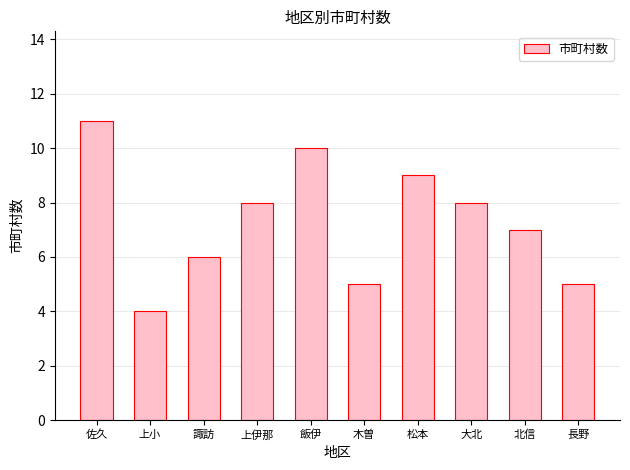

Reading left to right, transcribe all the data shown in this chart.

11	4	6	8	10	5	9	8	7	5